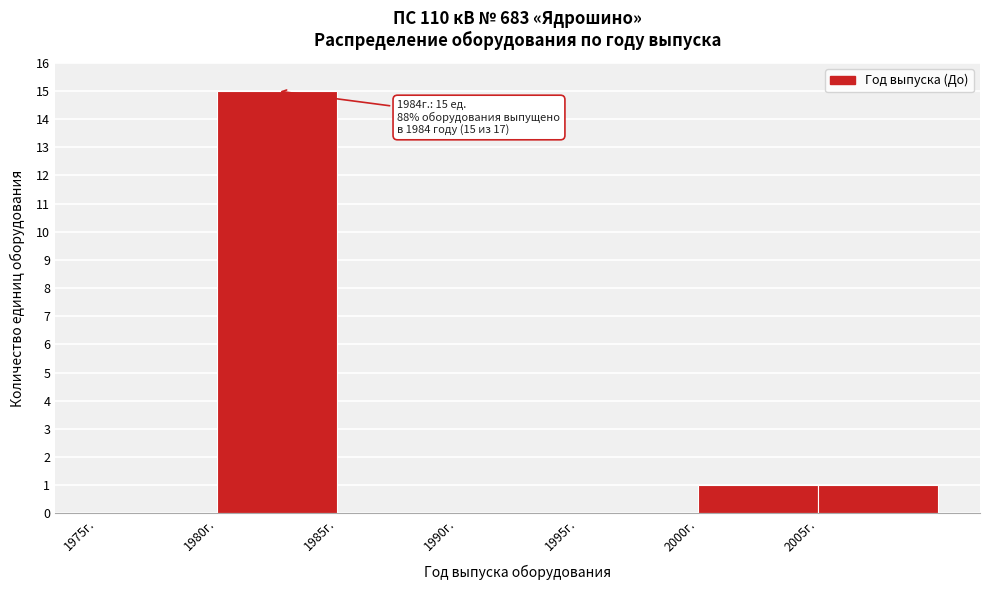

Over which range of the x-axis is the bar tallest?

1980 to 1985